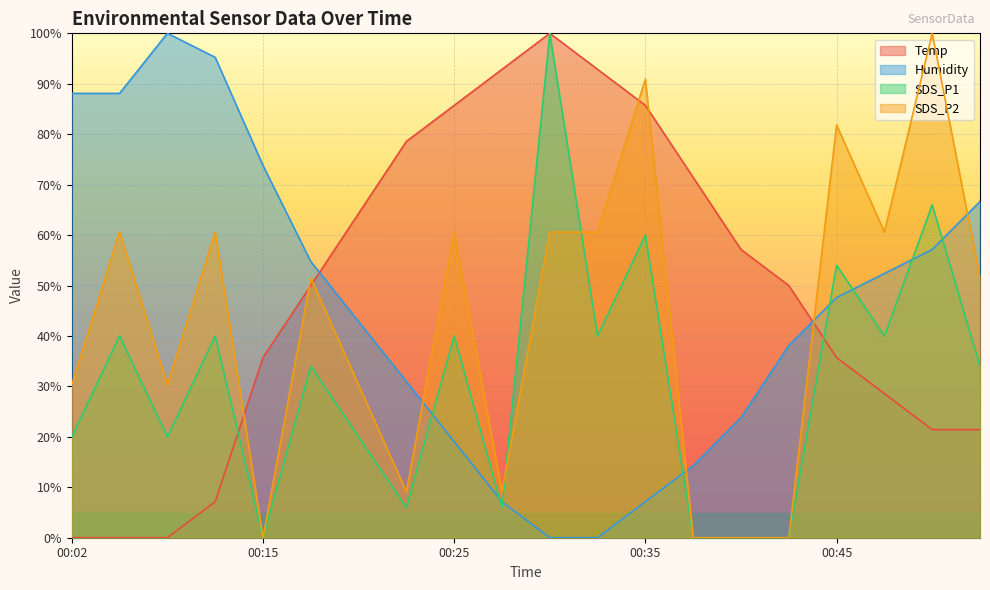

At 00:47, list the series in order from smallest to largest.

Temp, SDS_P1, Humidity, SDS_P2